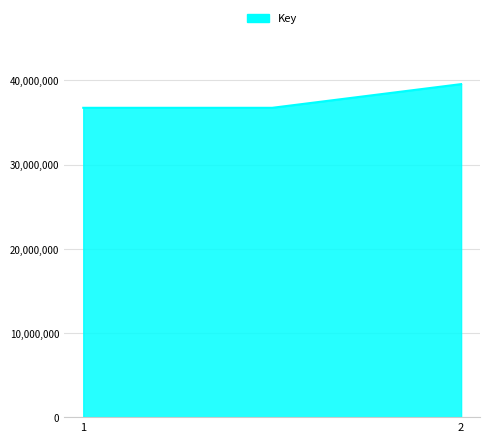

What is the average value?

37673982